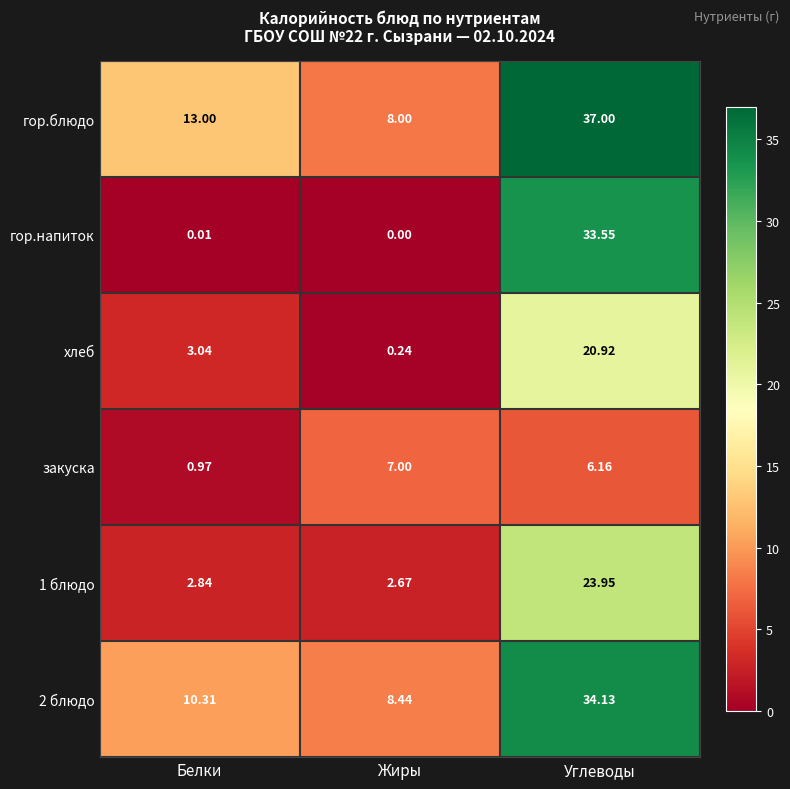

Which label corresponds to the largest value in the chart?

Углеводы